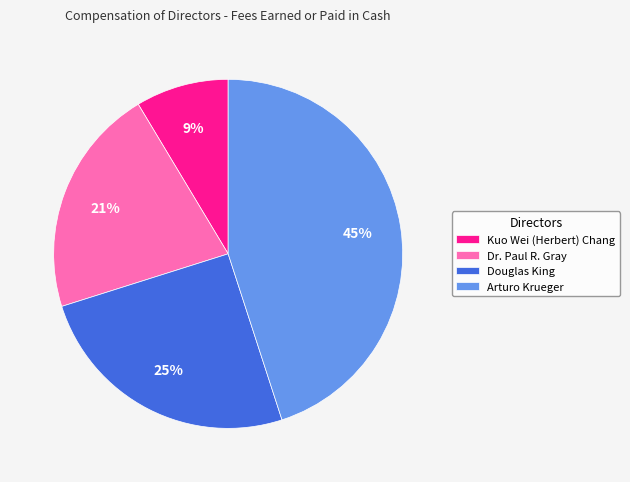

Approximately how many times larger is the value at Dr. Paul R. Gray compared to Douglas King?

0.8